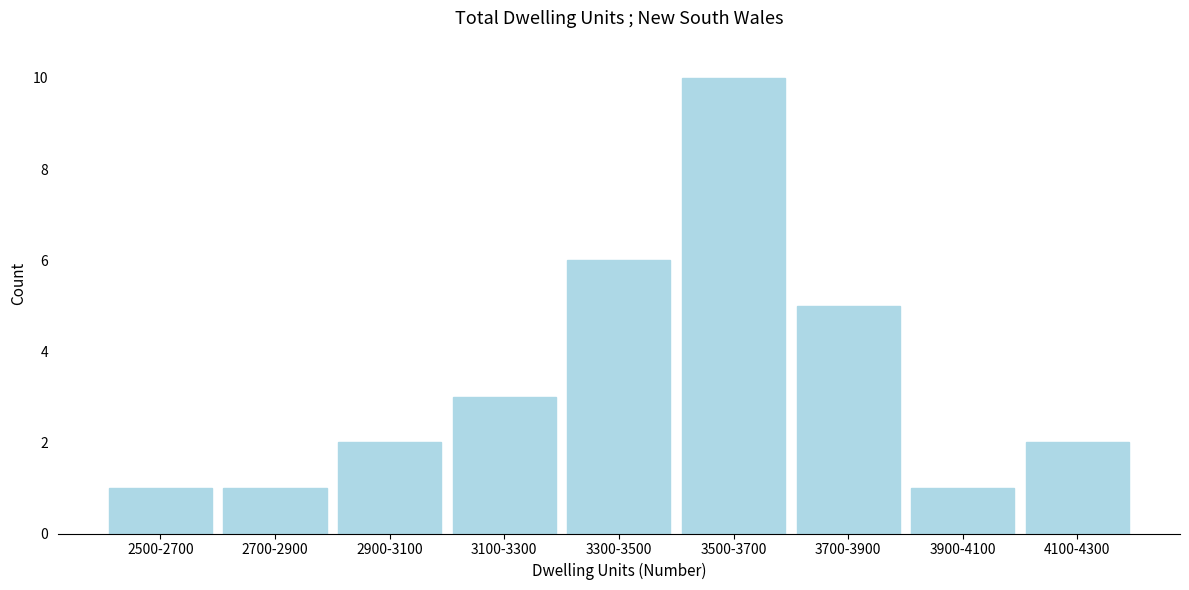

Reading left to right, list all the values displayed in this chart.

1	1	2	3	6	10	5	1	2